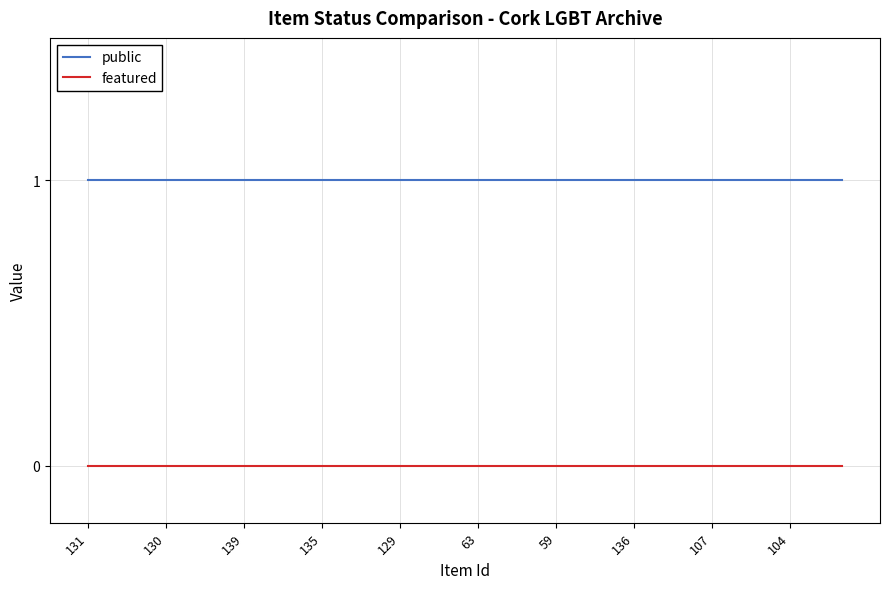

What is the maximum value shown in the chart?

1